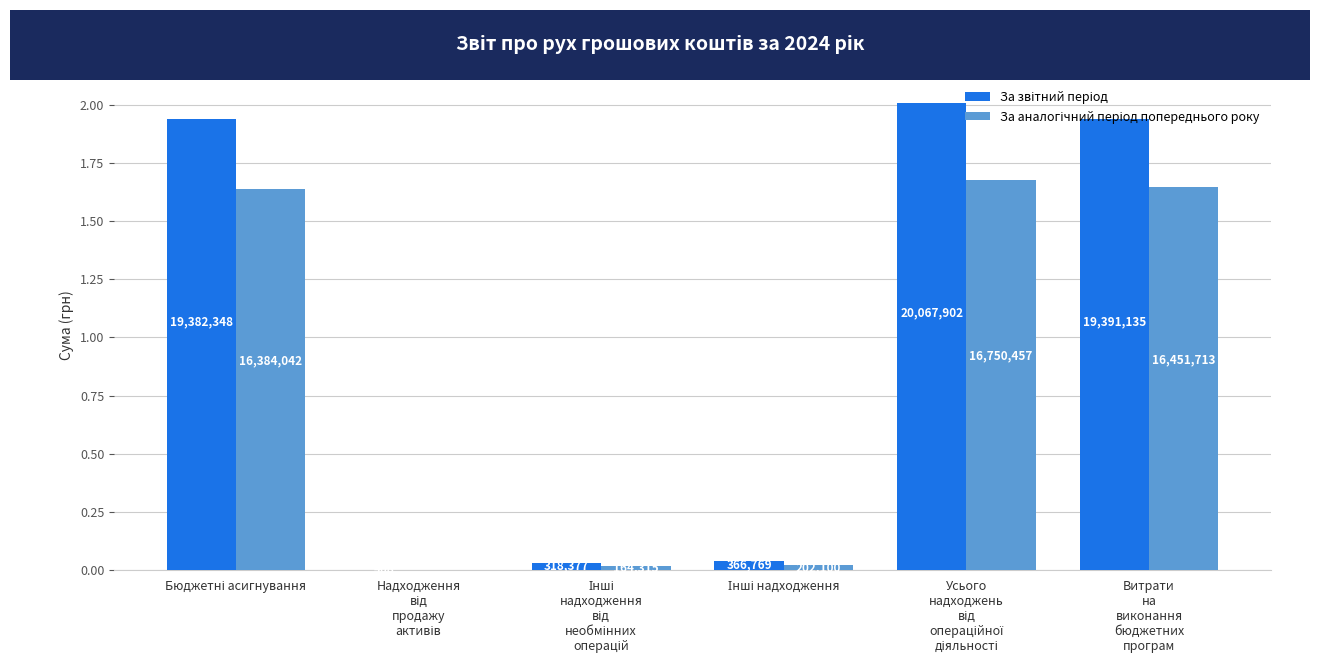

How many series are shown in this chart?

2